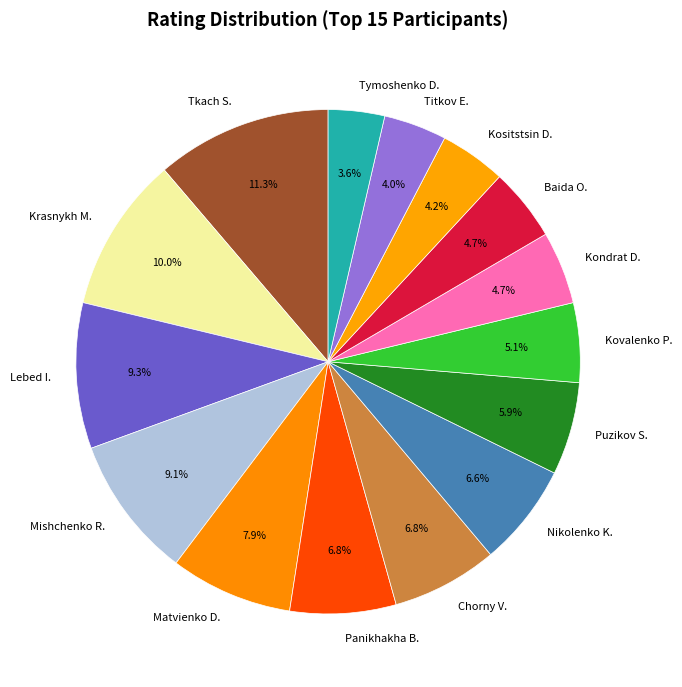

Does any single category account for the majority?

No